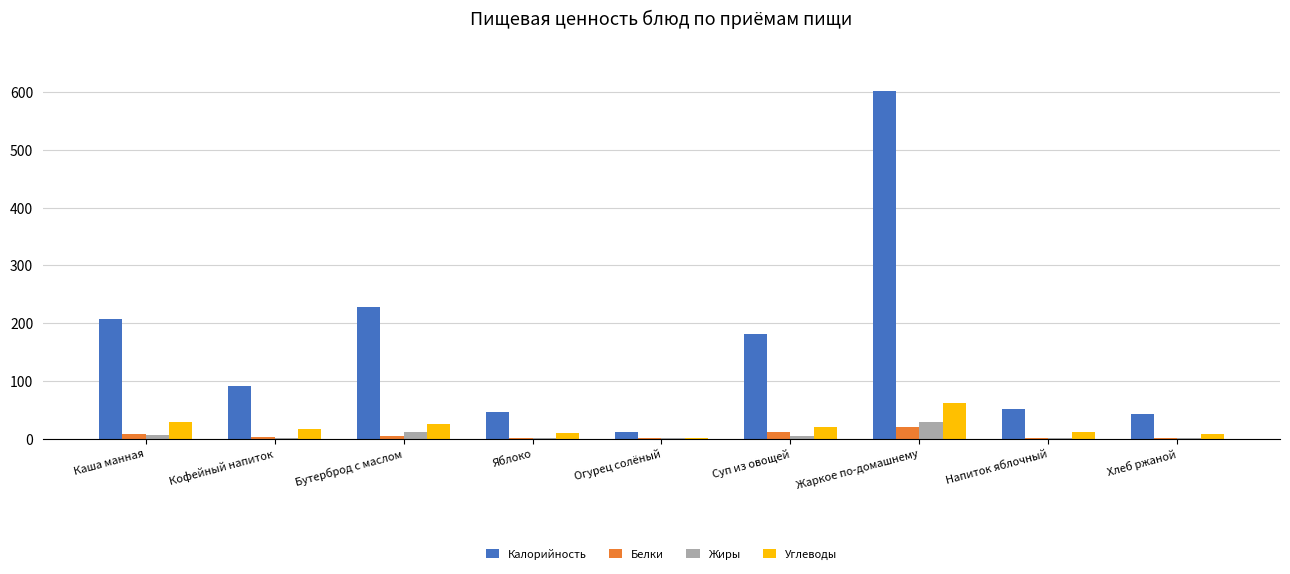

What is the sum of all Белки values?

50.9